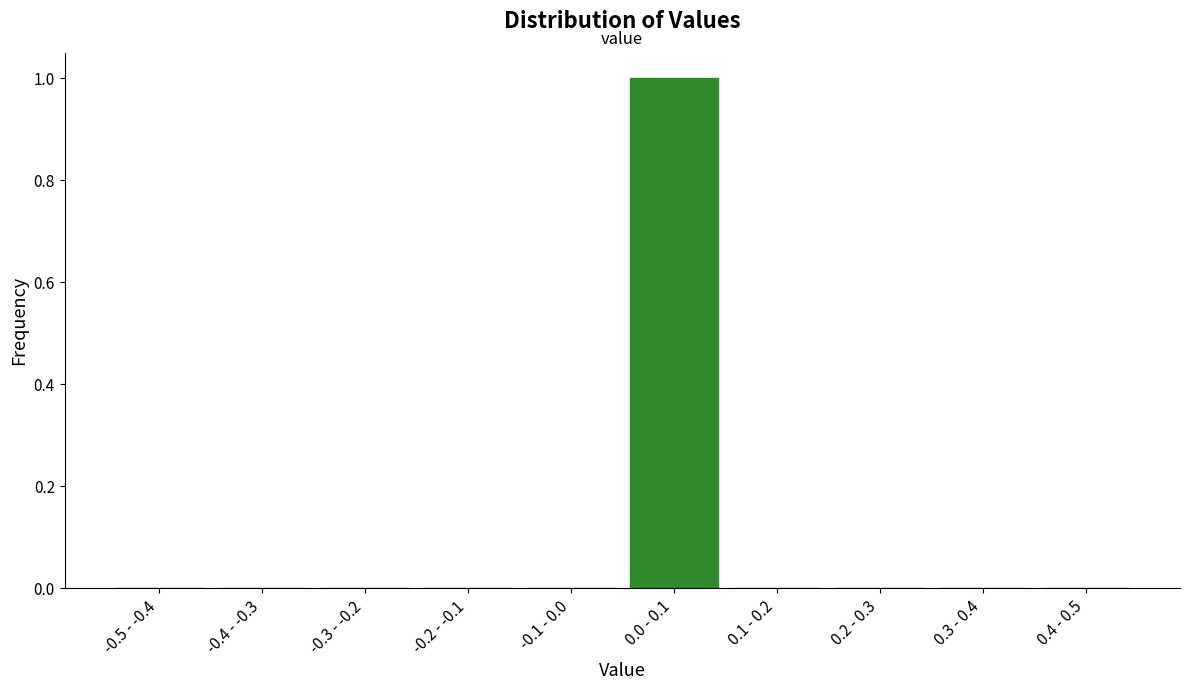

Reading right to left, transcribe all the data shown in this chart.

0.4 - 0.5=0	0.3 - 0.4=0	0.2 - 0.3=0	0.1 - 0.2=0	0.0 - 0.1=1	-0.1 - 0.0=0	-0.2 - -0.1=0	-0.3 - -0.2=0	-0.4 - -0.3=0	-0.5 - -0.4=0